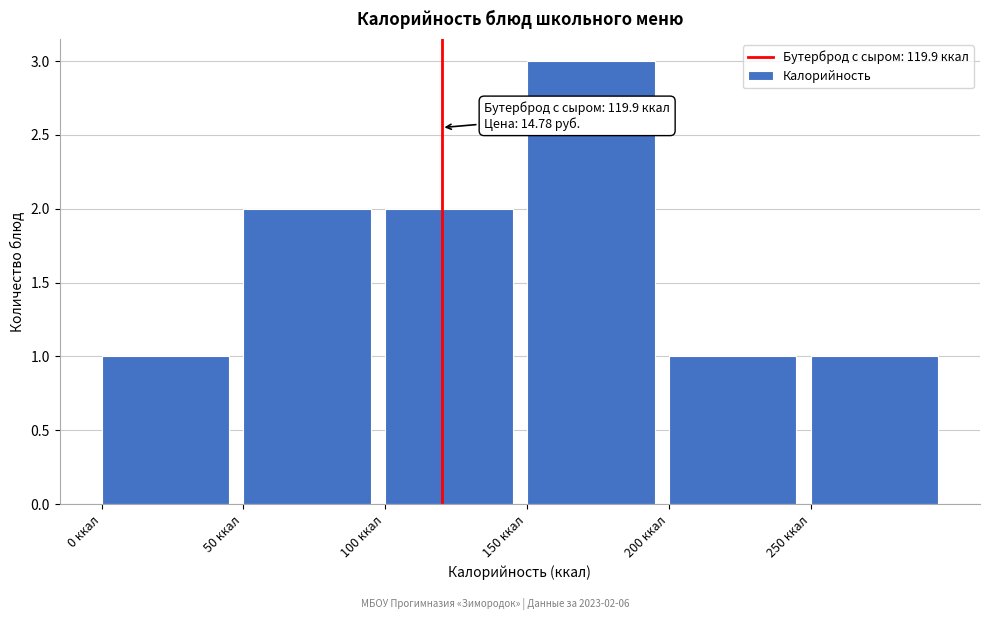

Which range on the x-axis has the tallest bar?

150 to 200